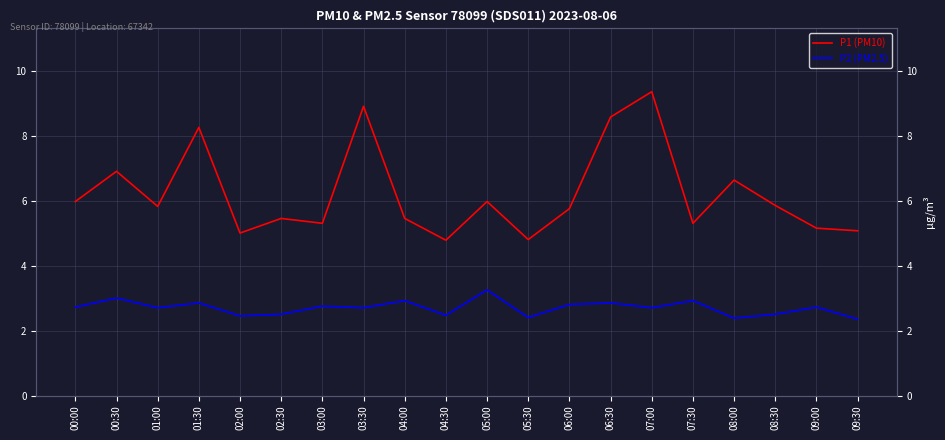

The value of P1 (PM10) at 07:00 is 9.3. True or false?

True